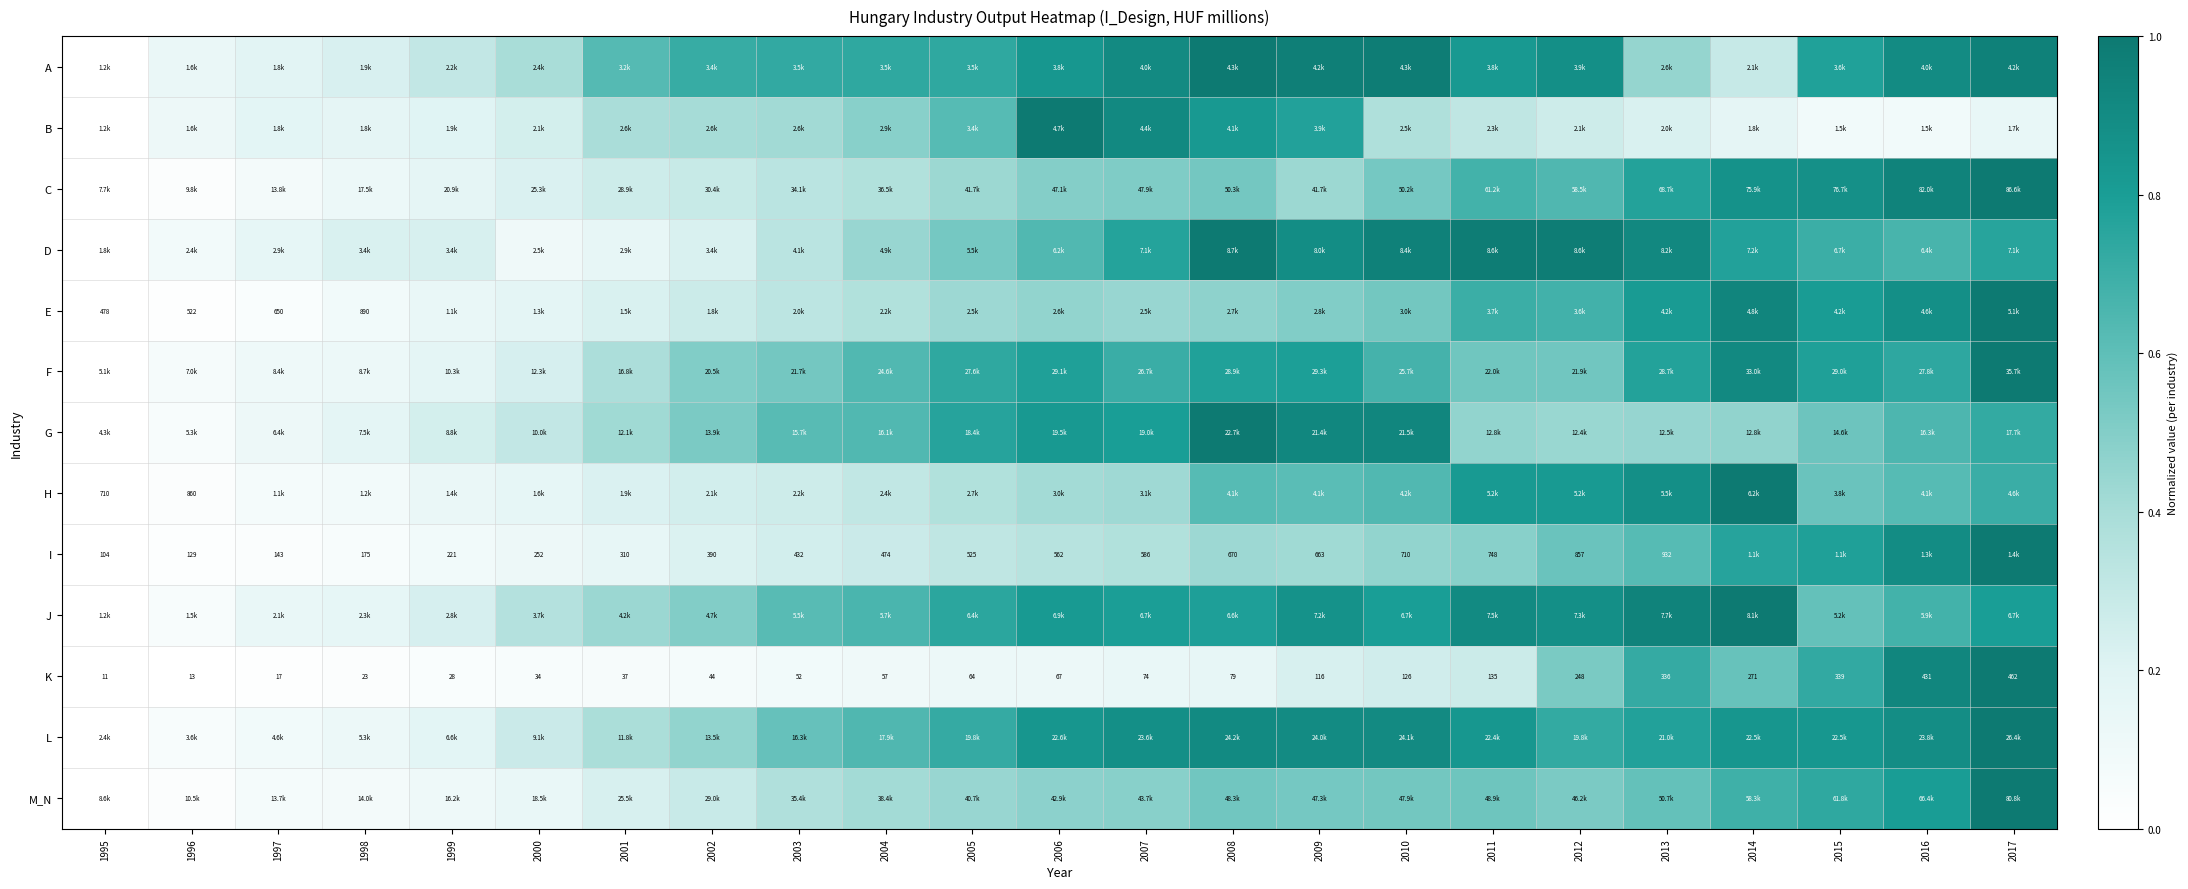

List the labels in order of D value, largest first.

2008, 2012, 2011, 2010, 2013, 2009, 2014, 2007, 2017, 2015, 2016, 2006, 2005, 2004, 2003, 1999, 2002, 1998, 1997, 2001, 2000, 1996, 1995